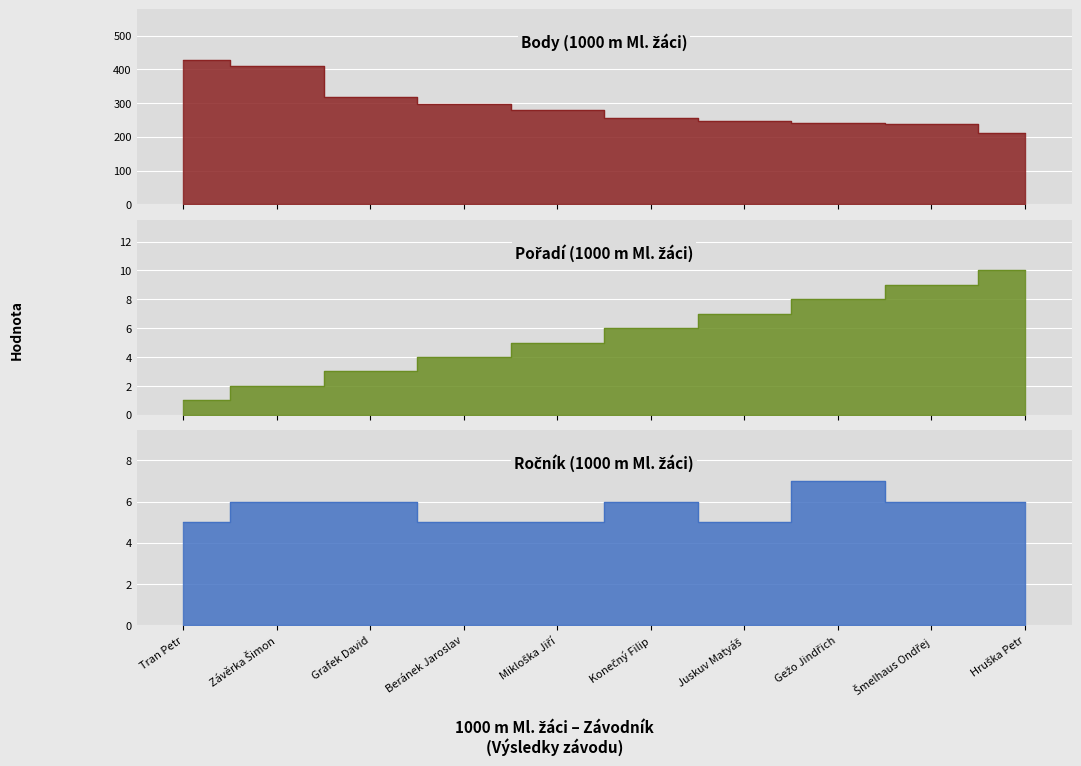

What is the label of the 8th point from the left?

Gežo Jindřich